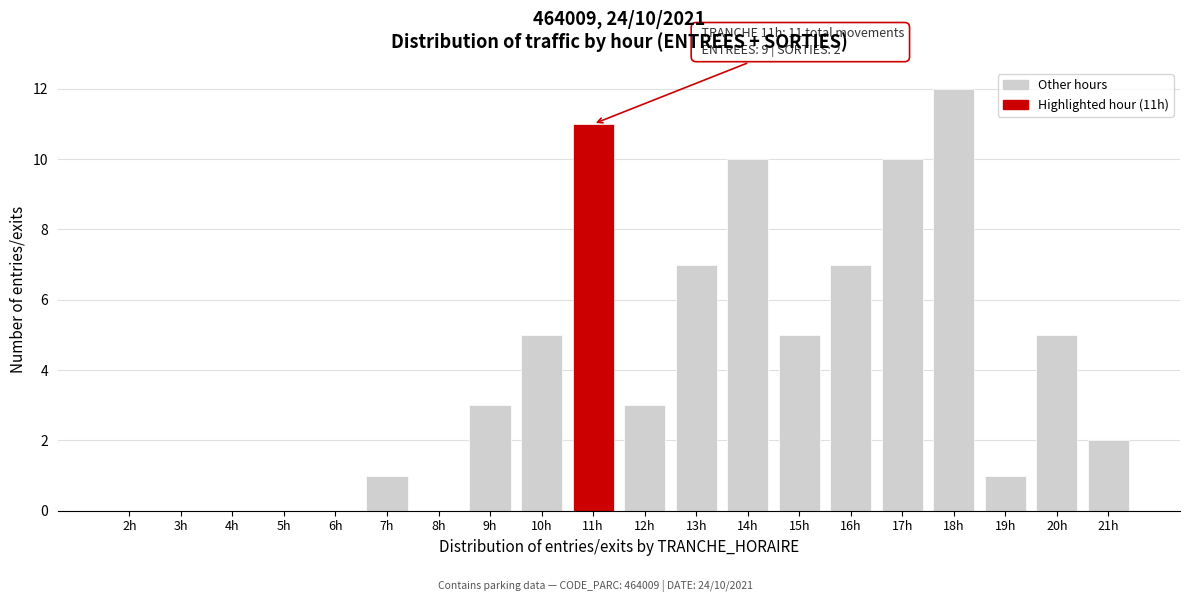

Reading left to right, what are all the values shown in this chart?

2h=0	3h=0	4h=0	5h=0	6h=0	7h=1	8h=0	9h=3	10h=5	11h=11	12h=3	13h=7	14h=10	15h=5	16h=7	17h=10	18h=12	19h=1	20h=5	21h=2